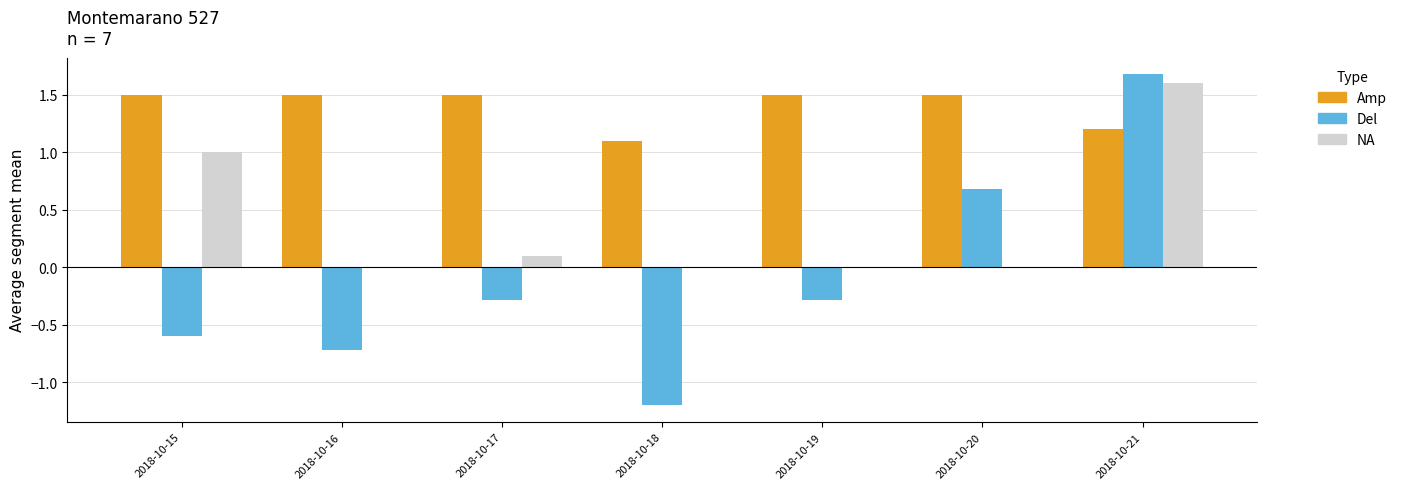

How many values in the Del series exceed 0?

2